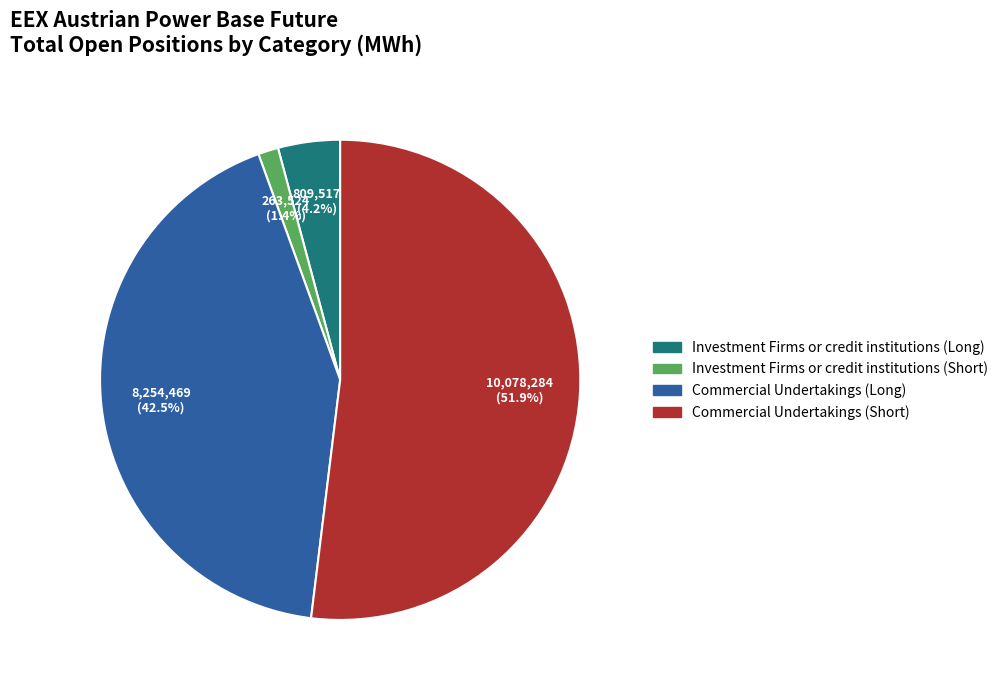

What percentage is the Investment Firms or credit institutions (Long) slice, to the nearest percent?

4%